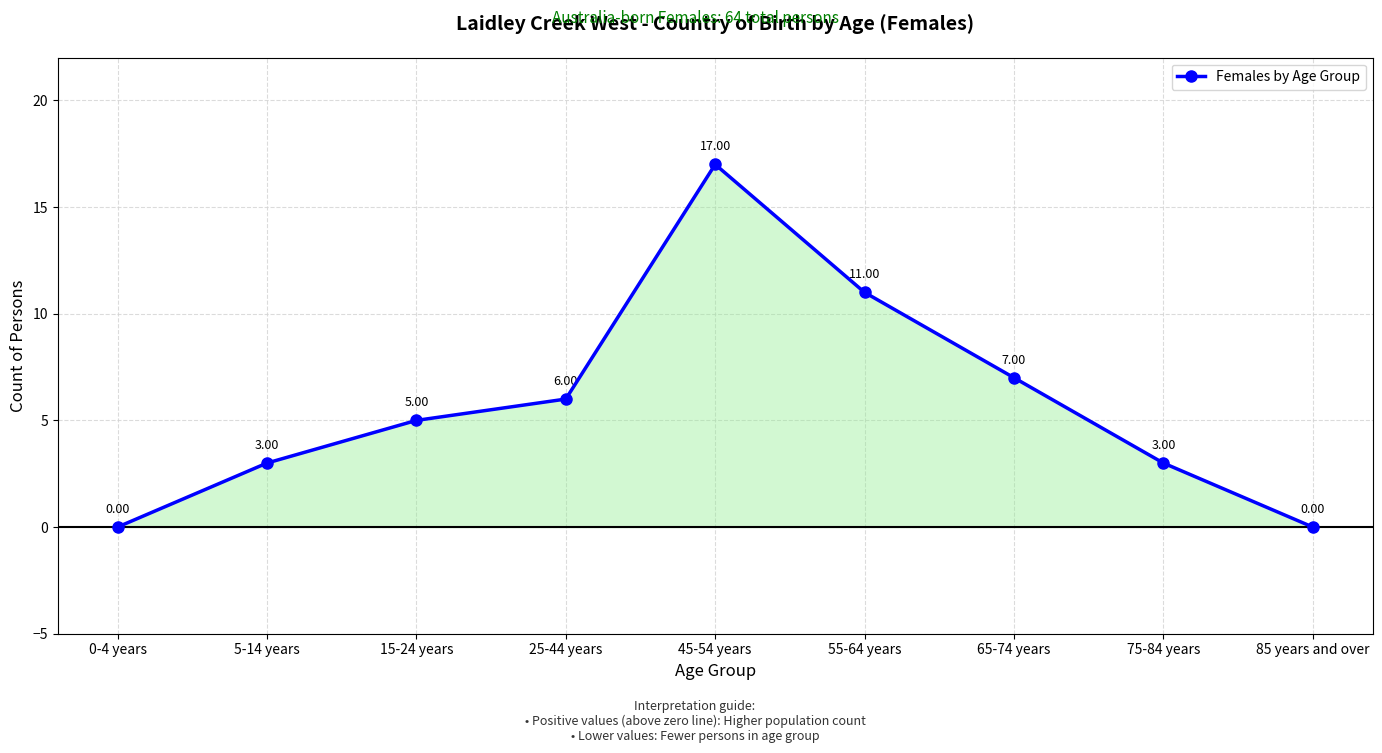

What is the label of the 1st point from the right?

85 years and over